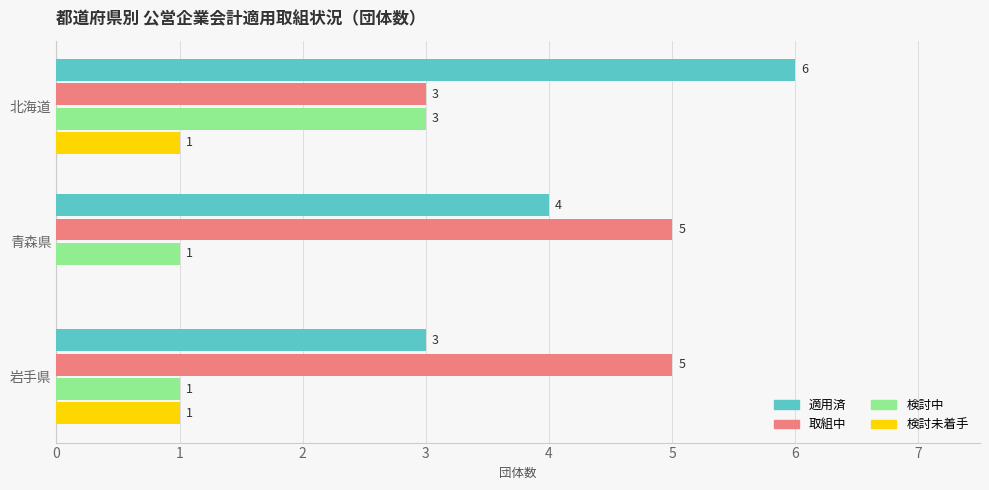

What is the sum of the 取組中 values at 北海道 and 岩手県?

8